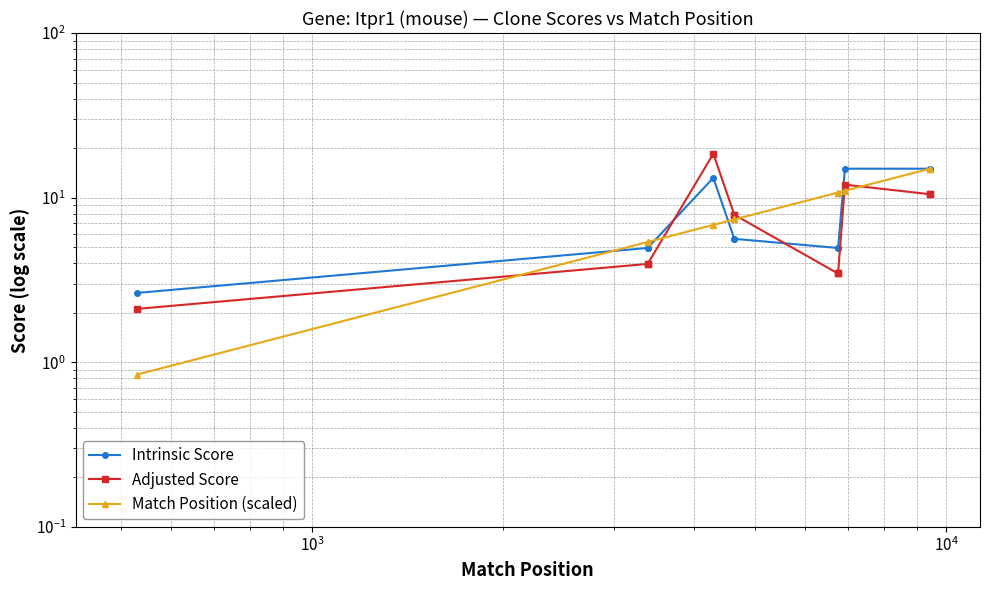

How many intersections are there between Match Position (scaled) and Adjusted Score?

5